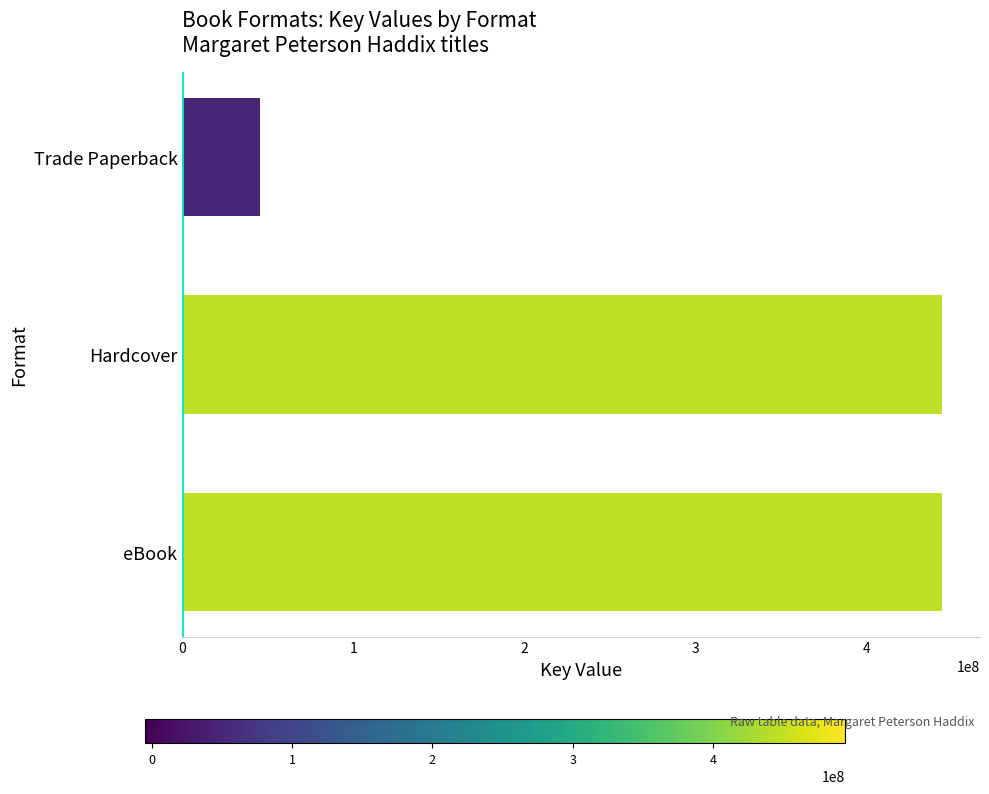

The chart shows a value of 598944788 at Hardcover. True or false?

False